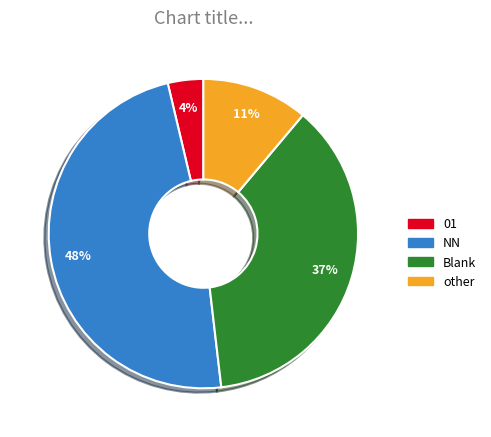

Rank the categories by value from lowest to highest.

01, other, Blank, NN